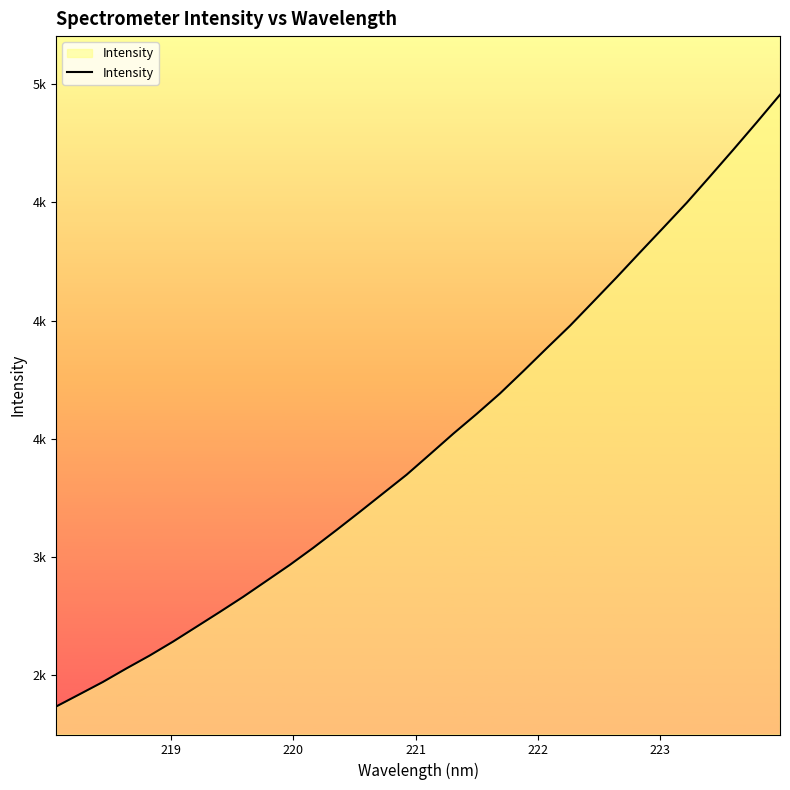

What is the value of the 21st point from the left?

3786.3